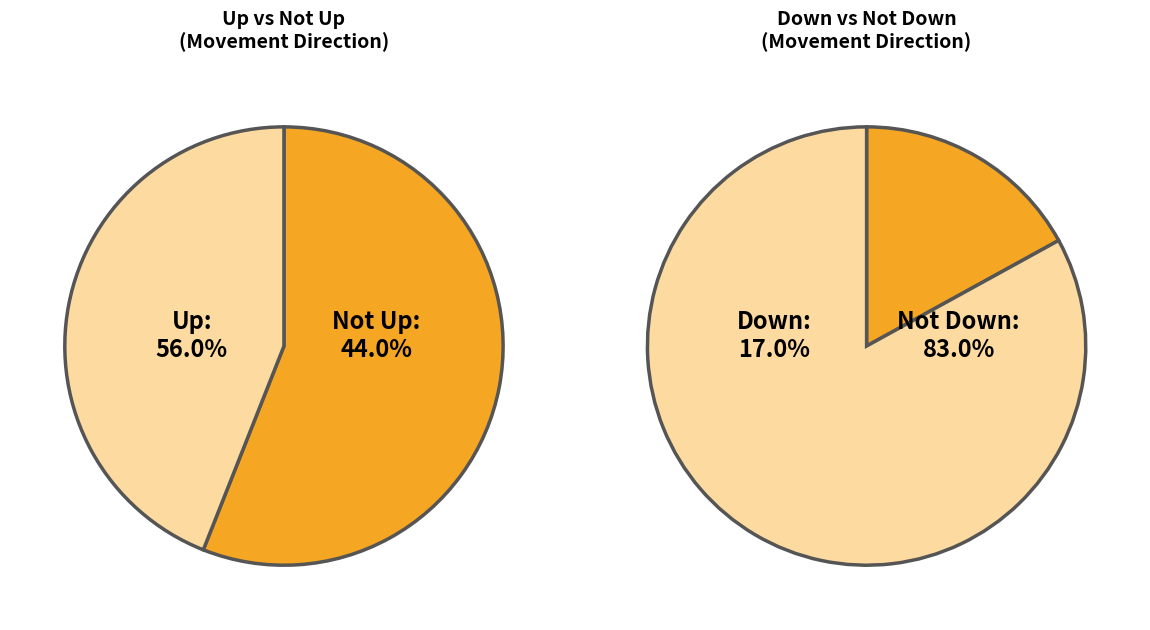

Does any single category account for the majority?

Yes